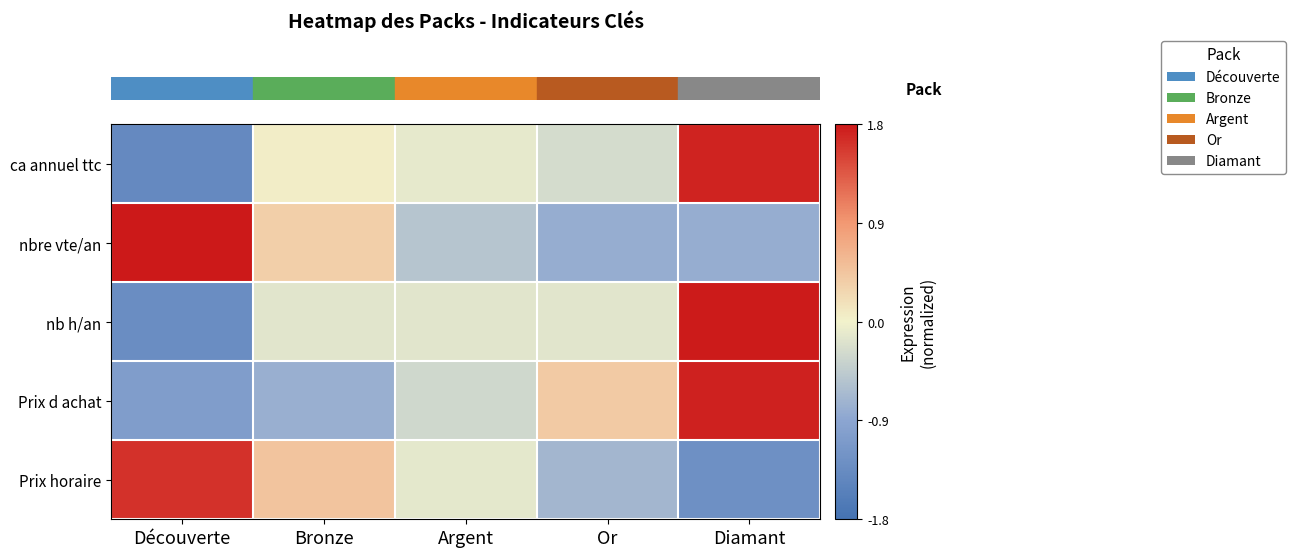

How many series are shown in this chart?

5